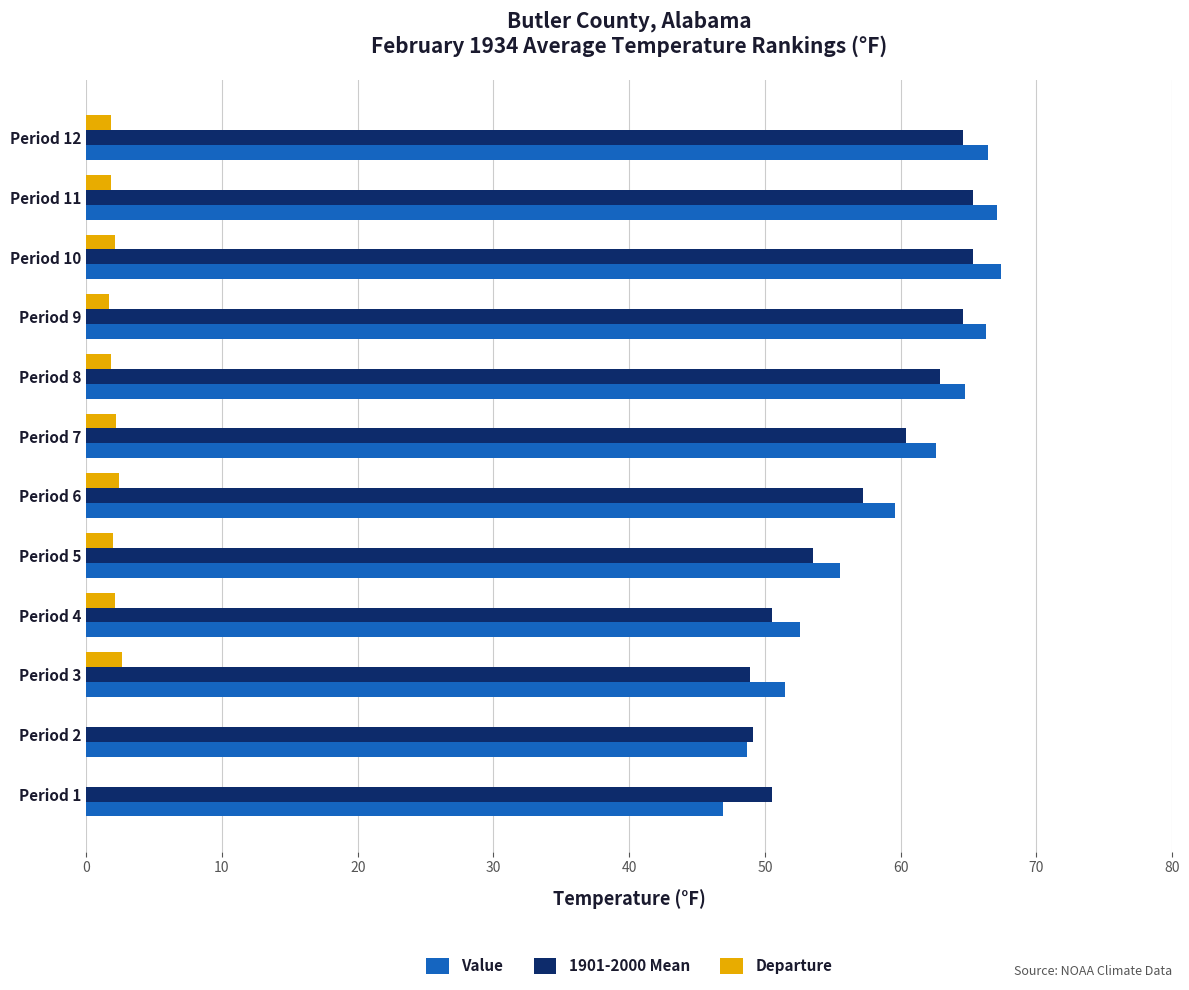

How many values in the 1901-2000 Mean series exceed 60?

6